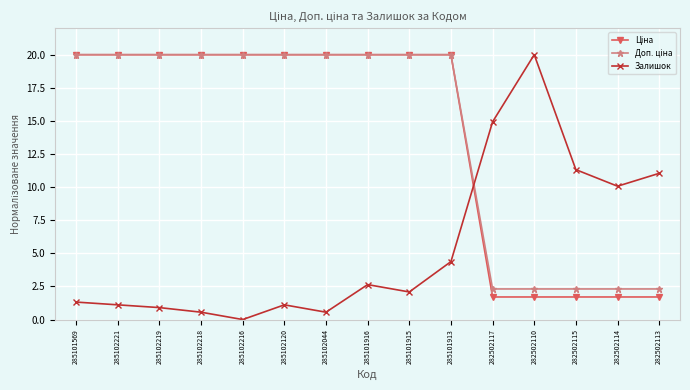

The value of Залишок at 285102216 is 0.0. True or false?

True